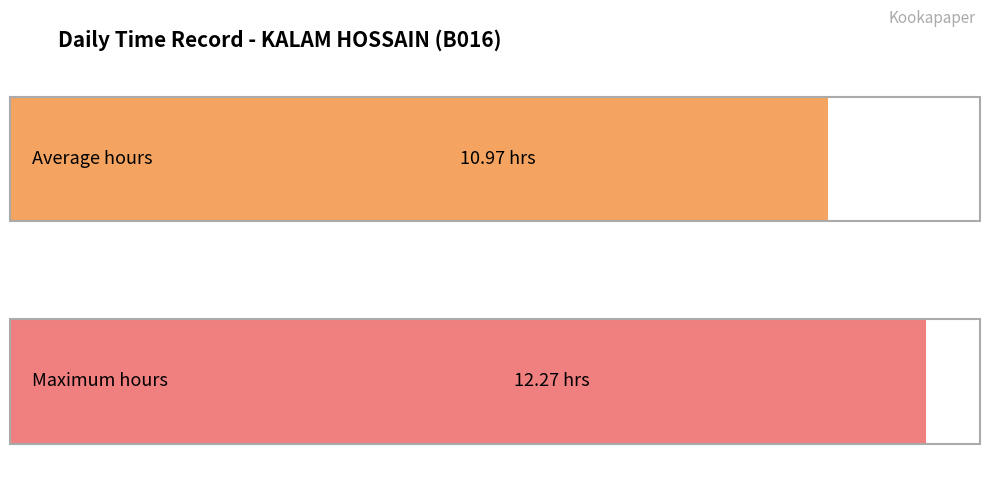

What is the average value?

11.0